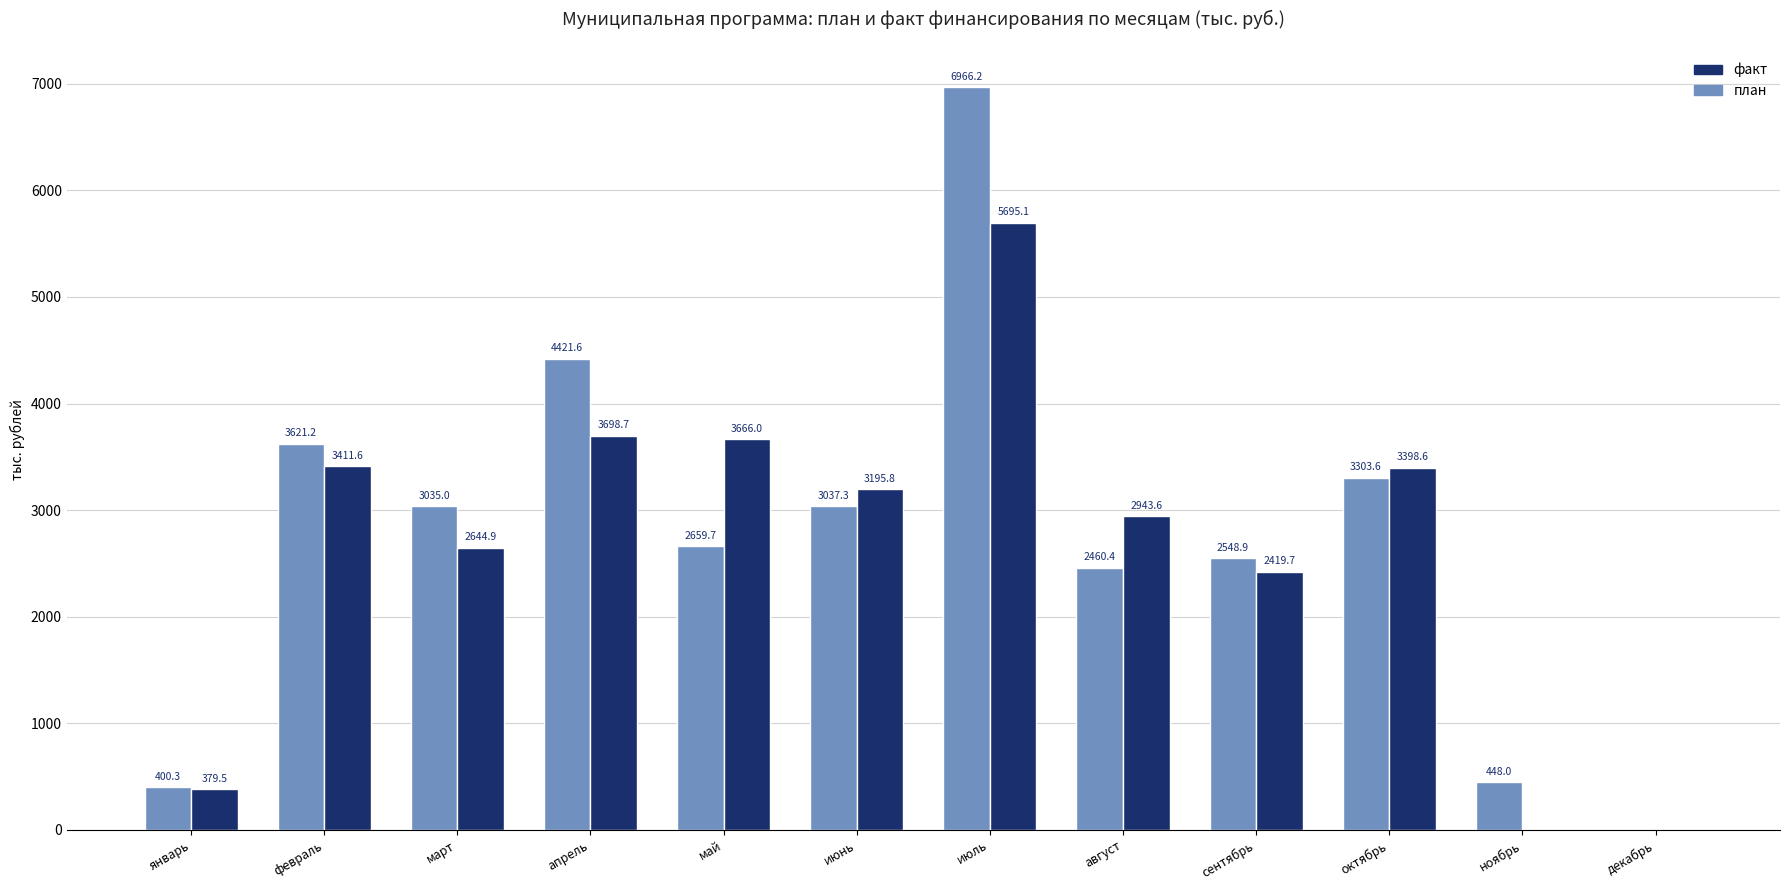

Which category has the highest value across all series?

июль